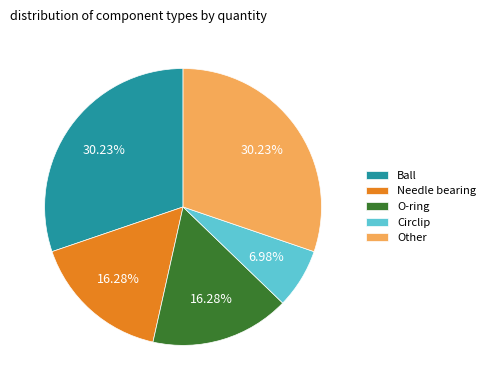

Approximately how many times larger is the value at Needle bearing compared to Ball?

0.5